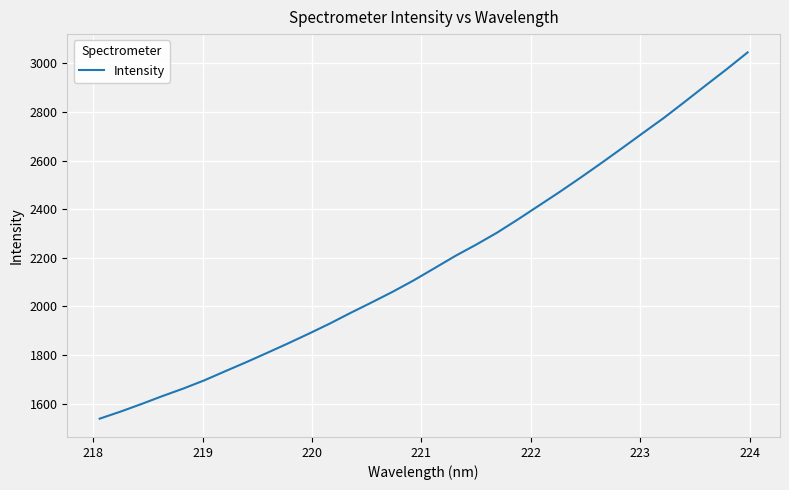

What is the difference between the maximum and minimum values?

1506.6